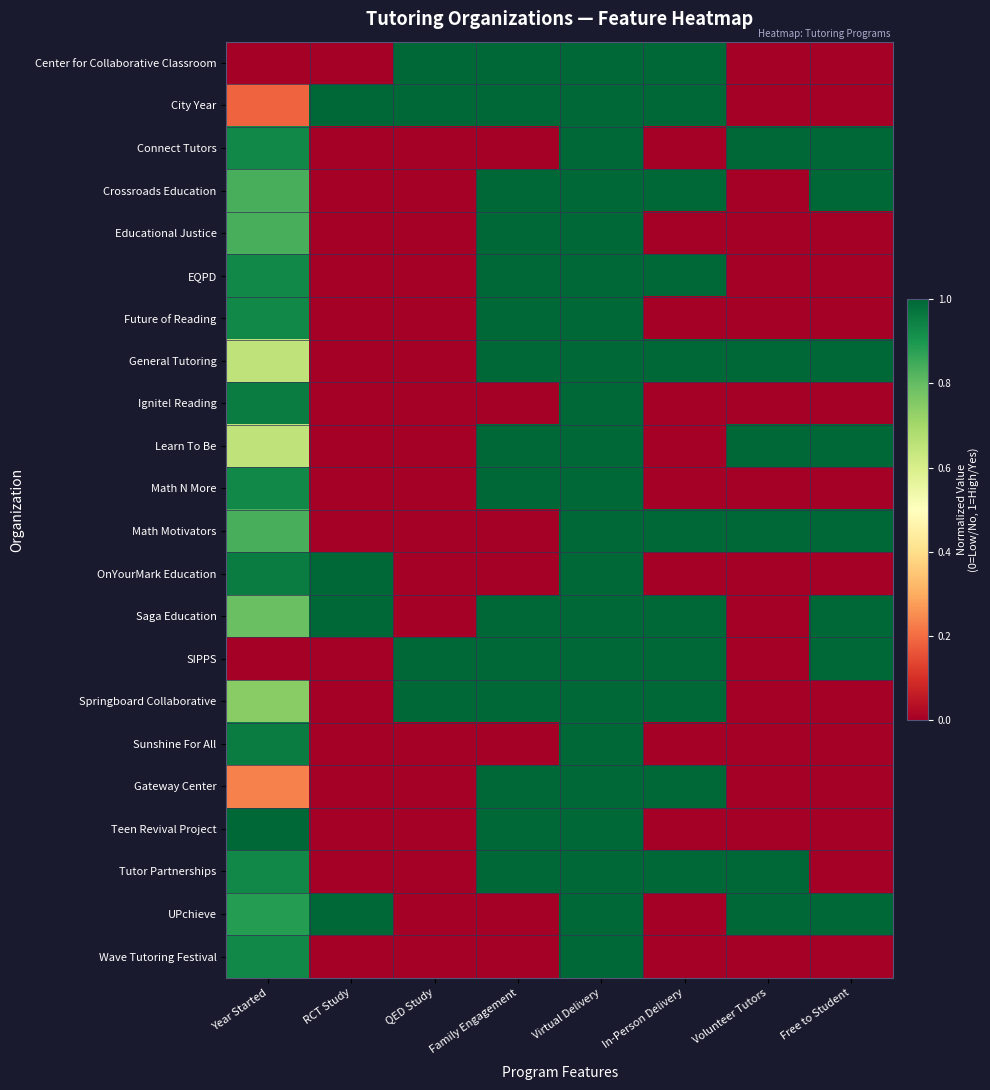

Which series has the largest range (max minus min)?

Center for Collaborative Classroom